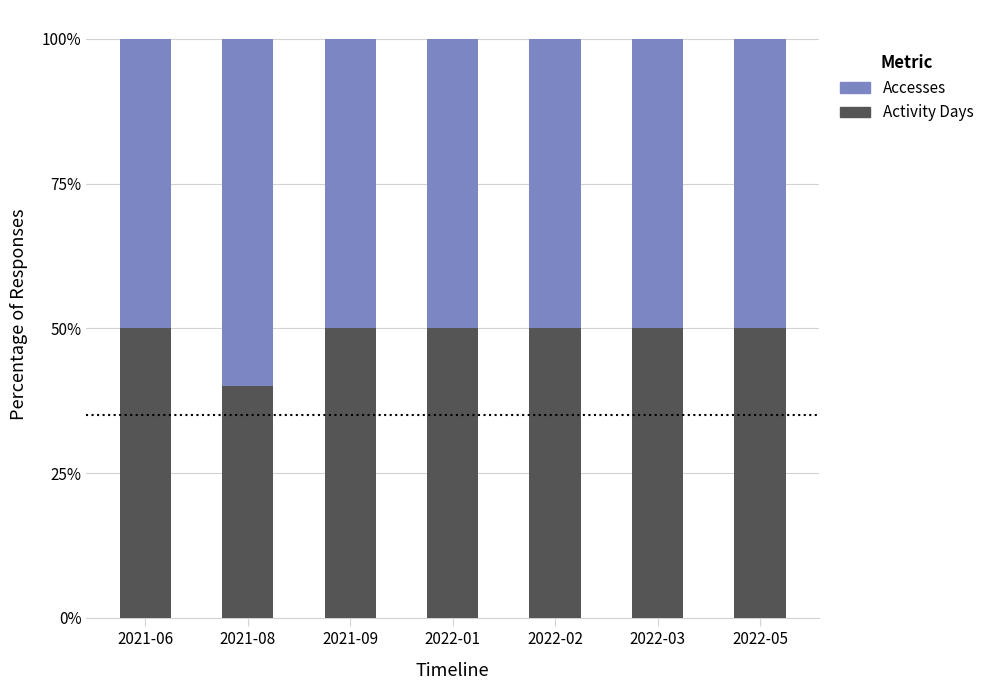

What is the difference between the maximum and minimum values in the Activity Days series?

10